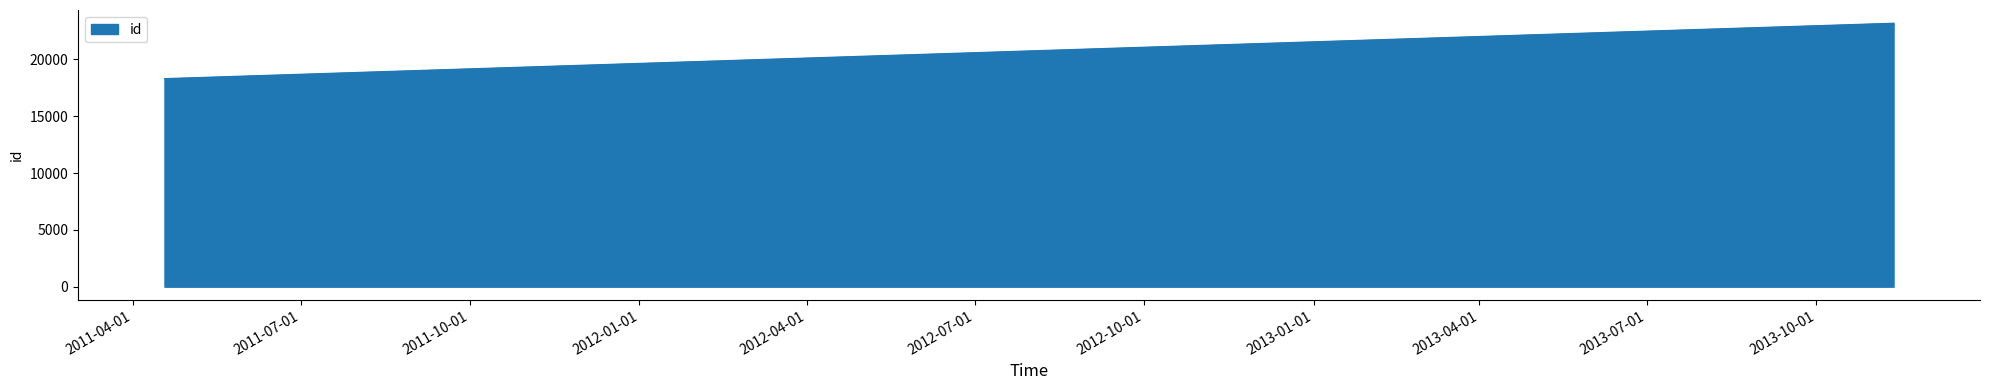

What is the smallest value displayed?

18301